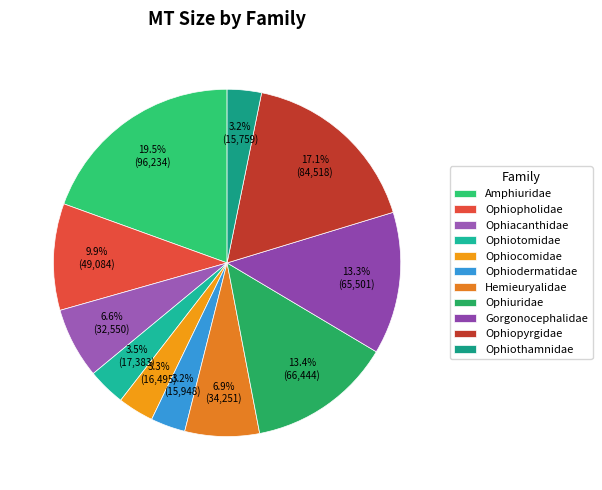

How many slices are in this pie chart?

11